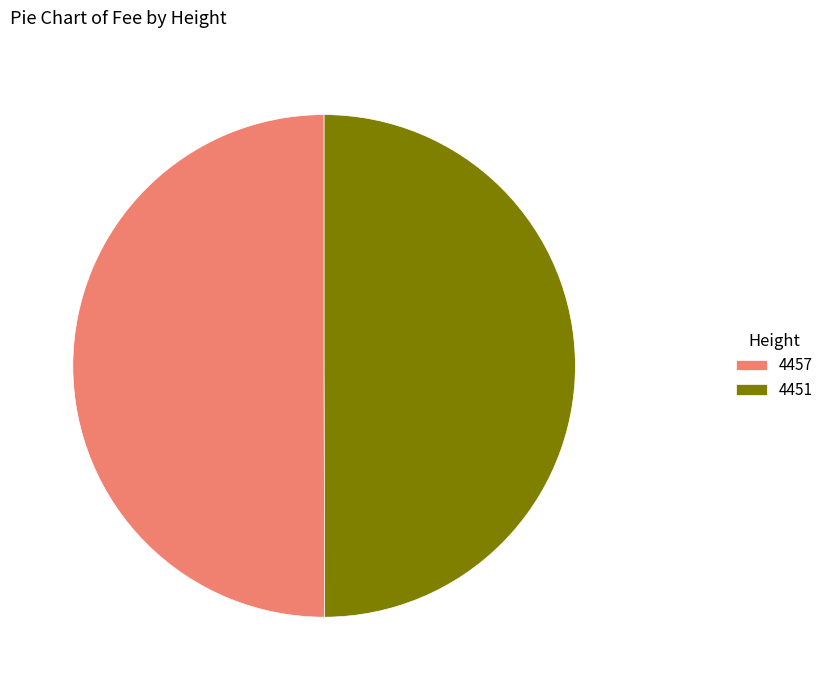

Is it true that 4457 is 50% of the pie?

True